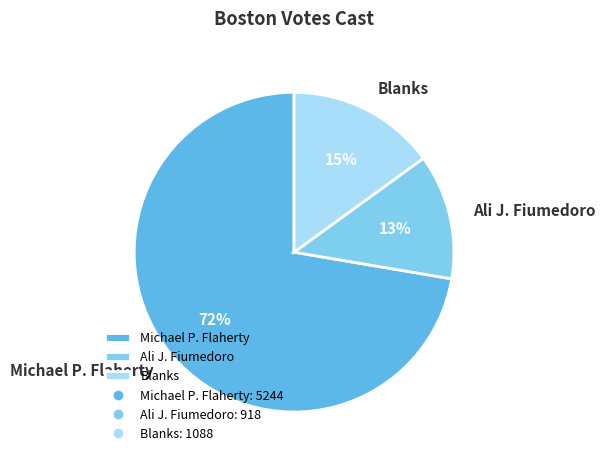

What is the ratio of the value at Michael P. Flaherty to the value at Blanks?

4.8